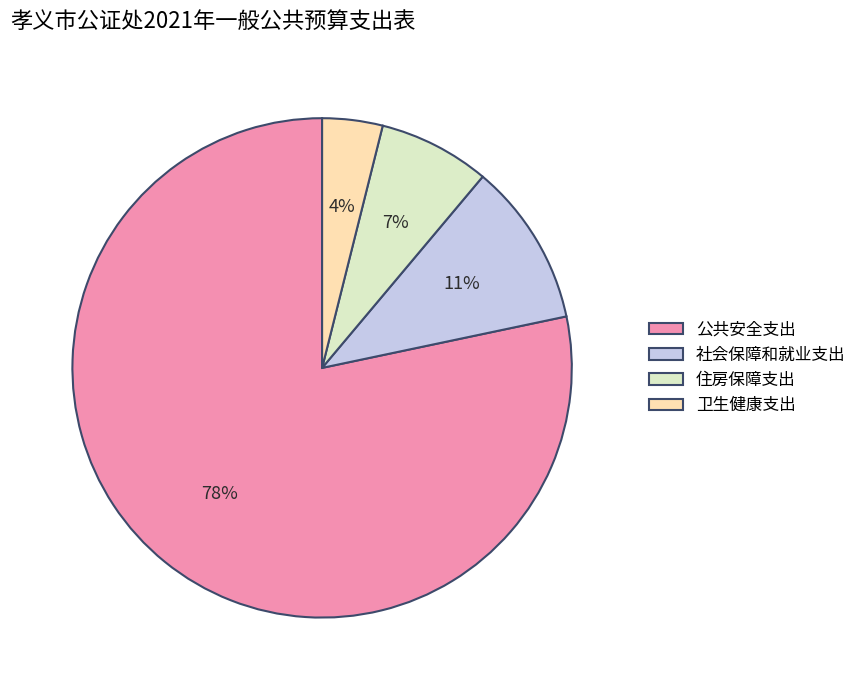

Rank the categories by value from lowest to highest.

卫生健康支出, 住房保障支出, 社会保障和就业支出, 公共安全支出